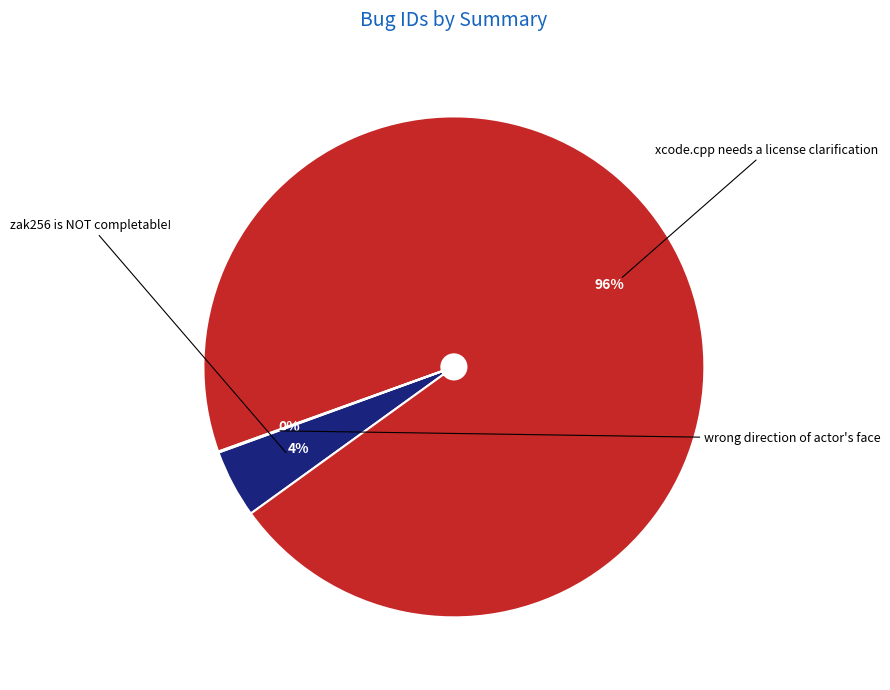

How many slices are in this pie chart?

3